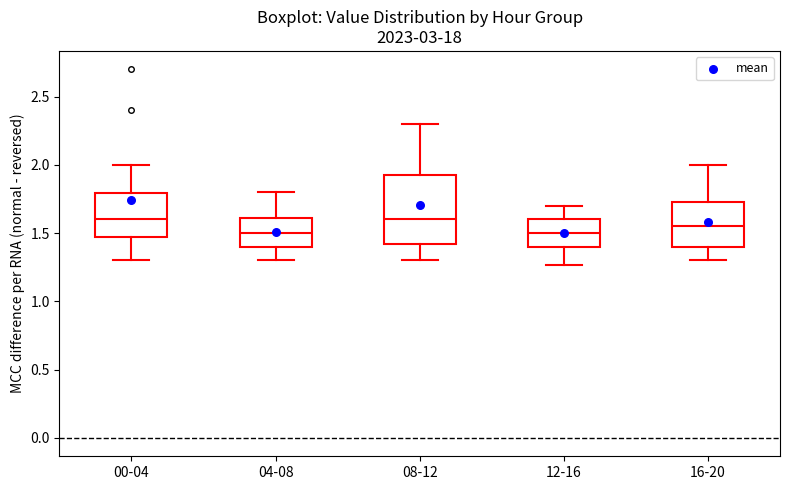

Reading left to right, read every box against the y-axis: the position of its median line, the range the box covers, and the ends of its whiskers. The values are not printed on the chart, so give them approximately, as read against the axis.

00-04: median 1.60, box 1.50 to 1.80, whiskers 1.30 to 2.00
04-08: median 1.50, box 1.40 to 1.60, whiskers 1.30 to 1.80
08-12: median 1.60, box 1.40 to 1.95, whiskers 1.30 to 2.30
12-16: median 1.50, box 1.40 to 1.60, whiskers 1.25 to 1.70
16-20: median 1.55, box 1.40 to 1.75, whiskers 1.30 to 2.00